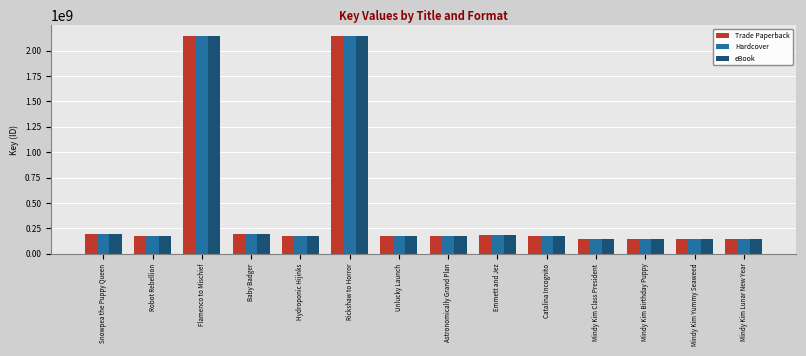

What is the average value of the Trade Paperback series?

451186761